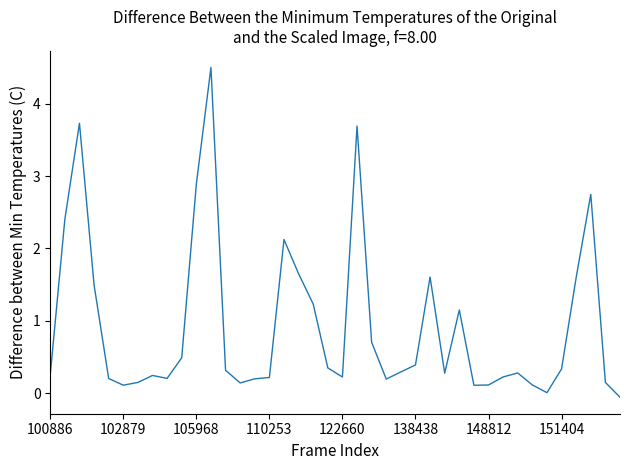

What is the smallest value displayed?

-0.1